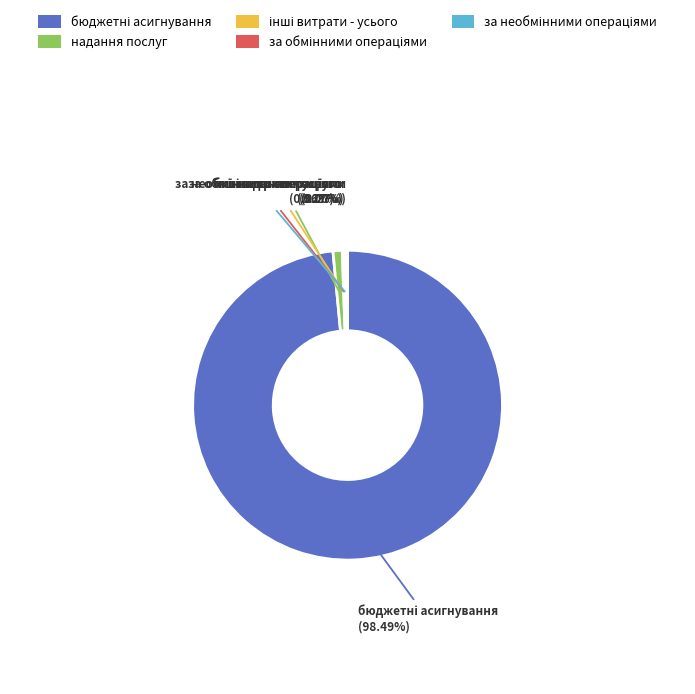

Does any single category account for the majority?

Yes